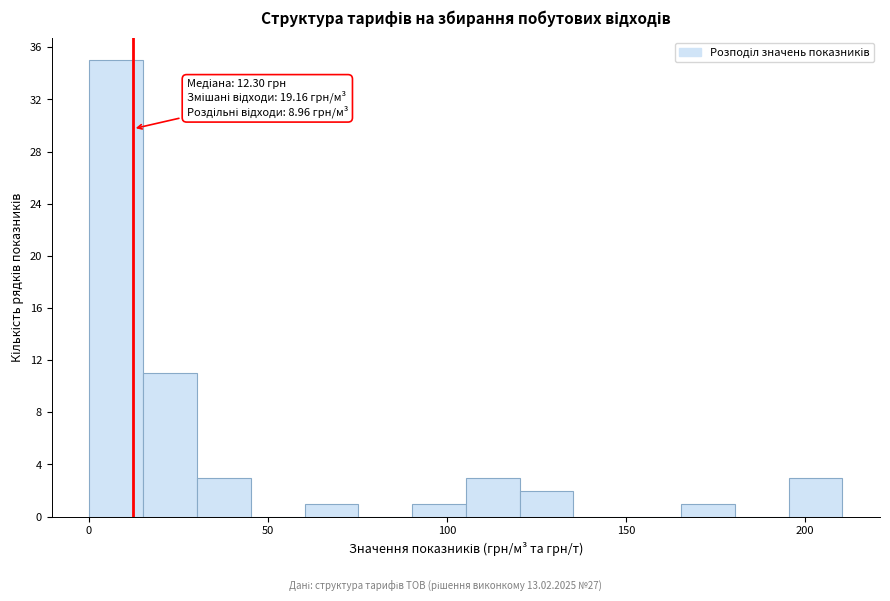

Around what value on the x-axis is the tallest bar? Give the approximate position of its centre, as read against the axis.

10